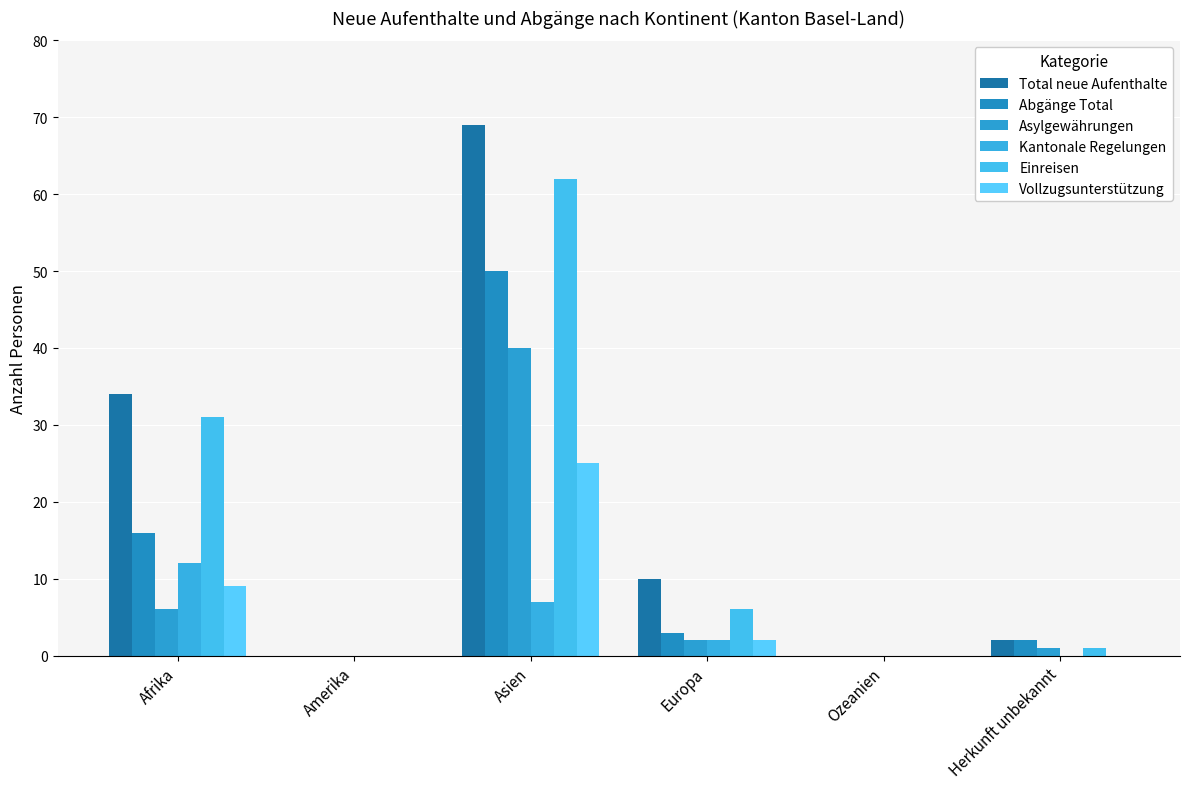

Are the bars horizontal?

No